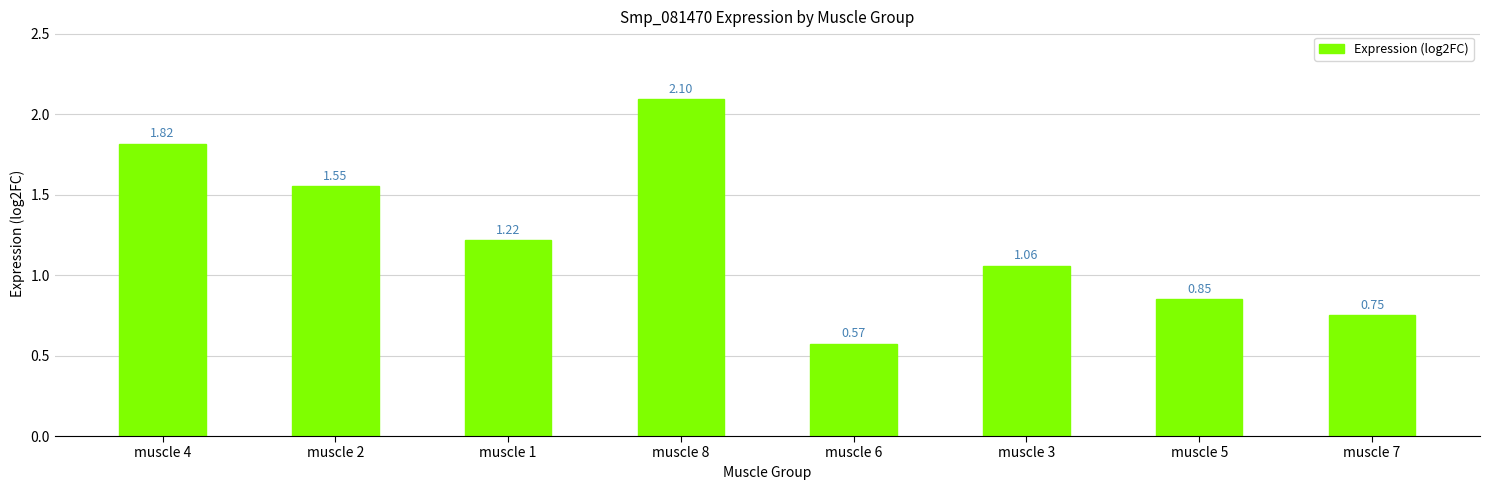

Count the number of data series in this chart.

1